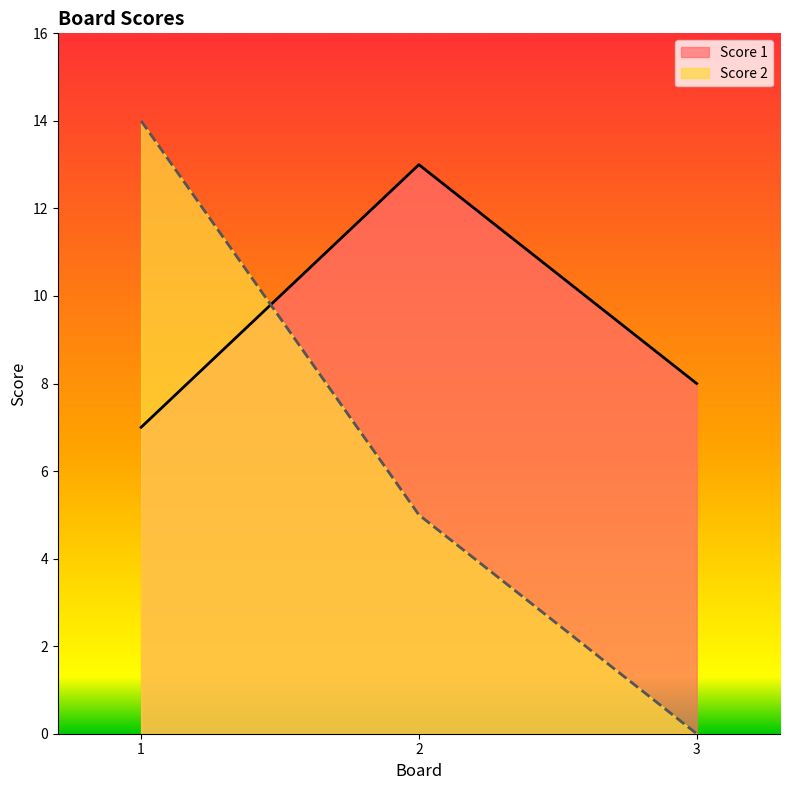

Rank the categories by Score 2 value from lowest to highest.

3, 2, 1